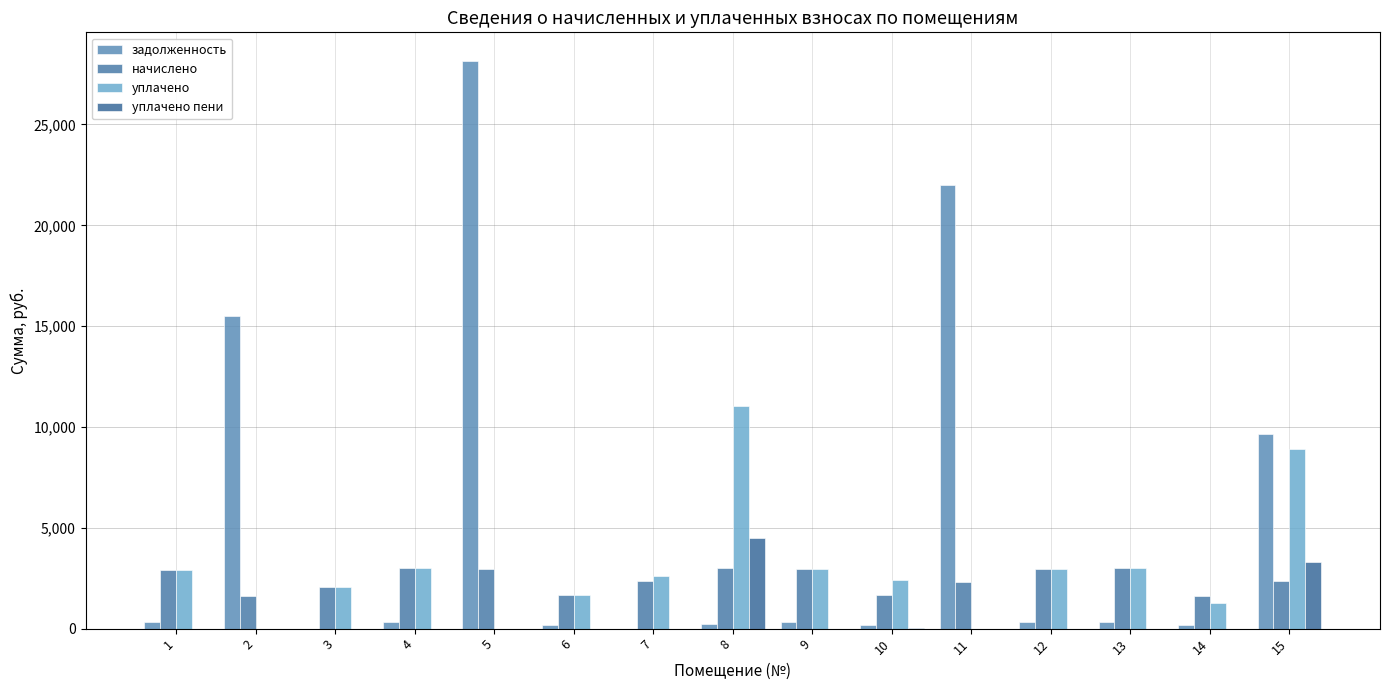

How many categories are shown in the chart?

15